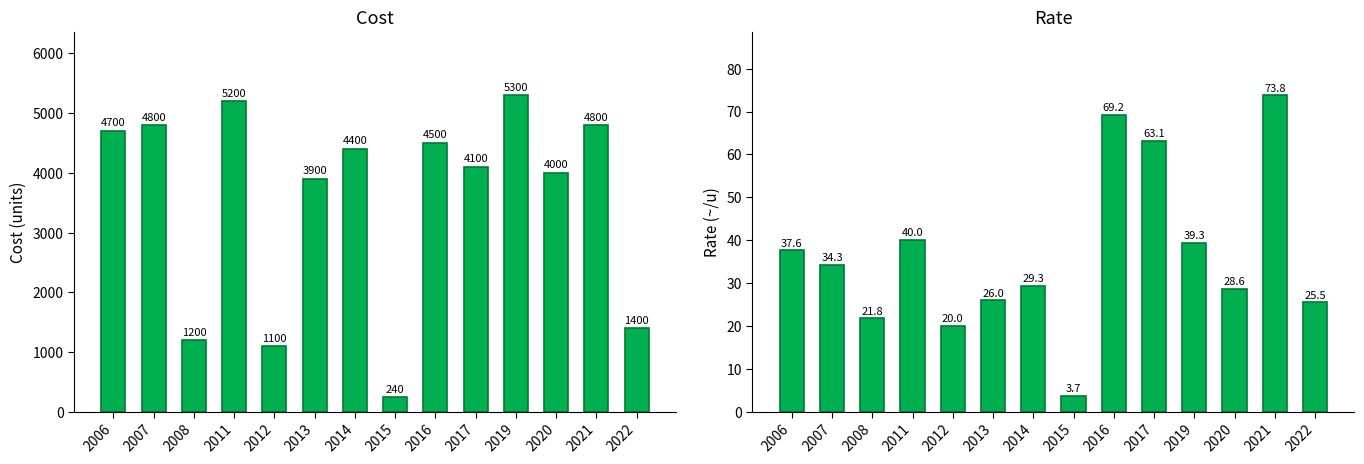

What is the average value of the P_rate series?

36.6